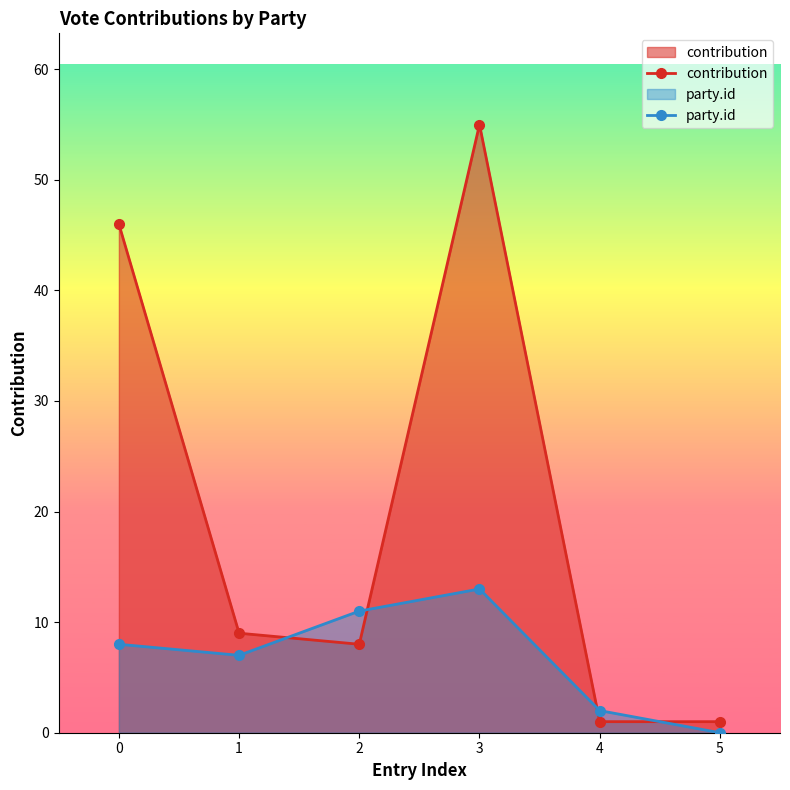

What is the sum of the party.id values at 0 and 5?

8